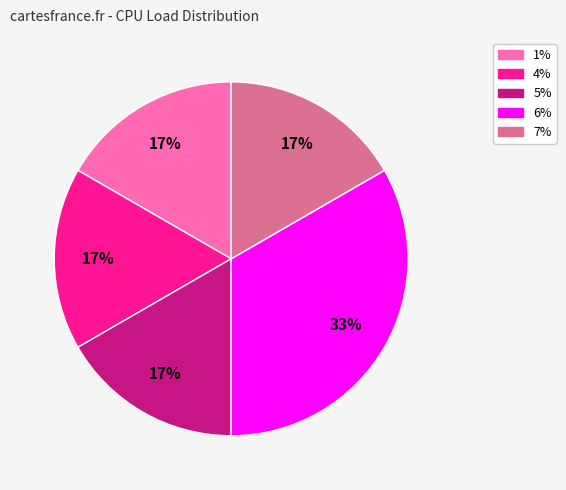

The 4% slice represents 4% of the pie. True or false?

False